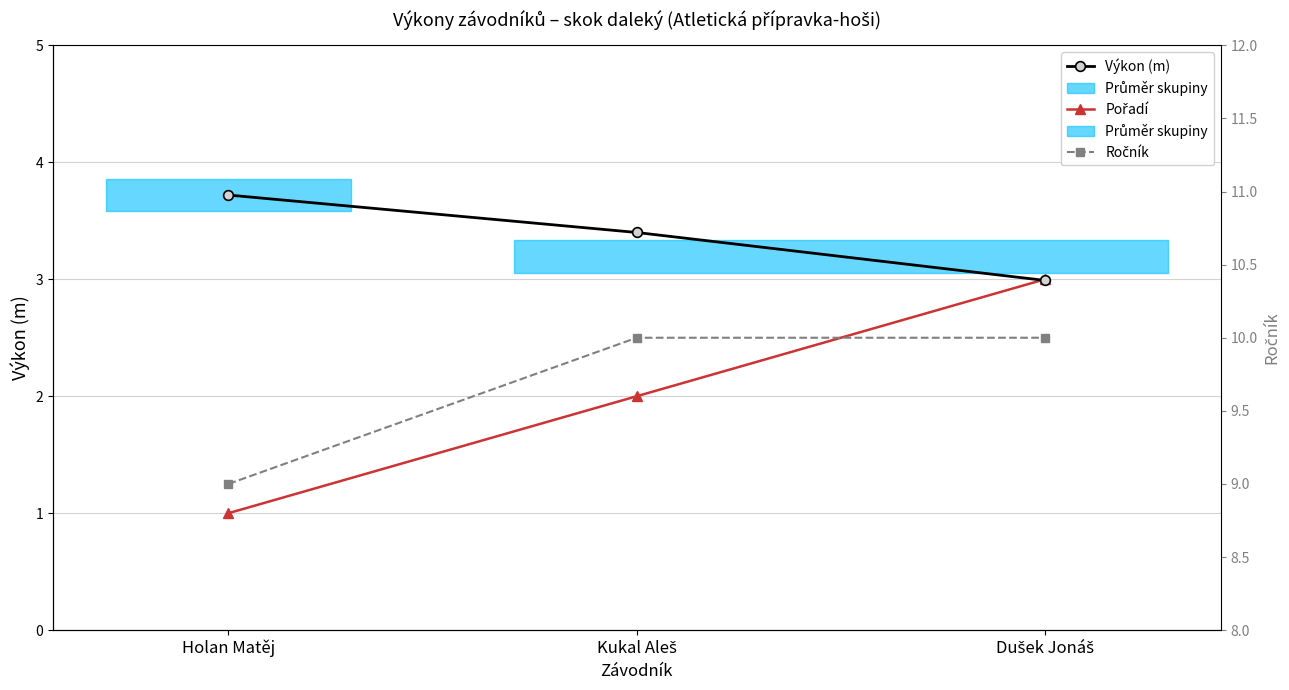

At which category is the sum across all series the highest?

Dušek Jonáš